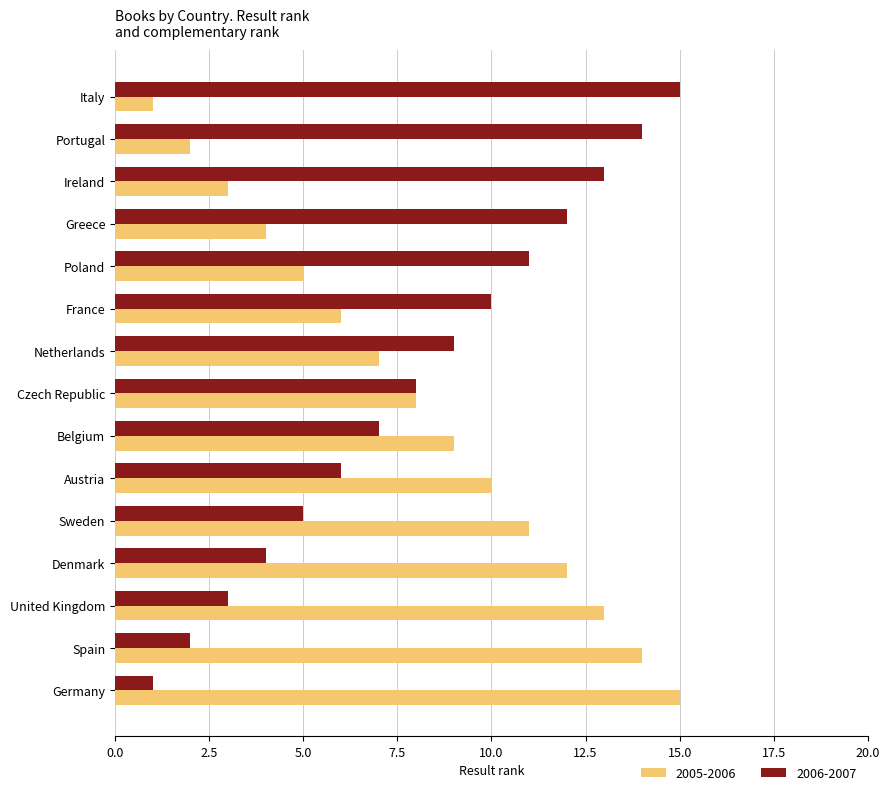

What is the spread (max minus min) of values at Sweden?

6